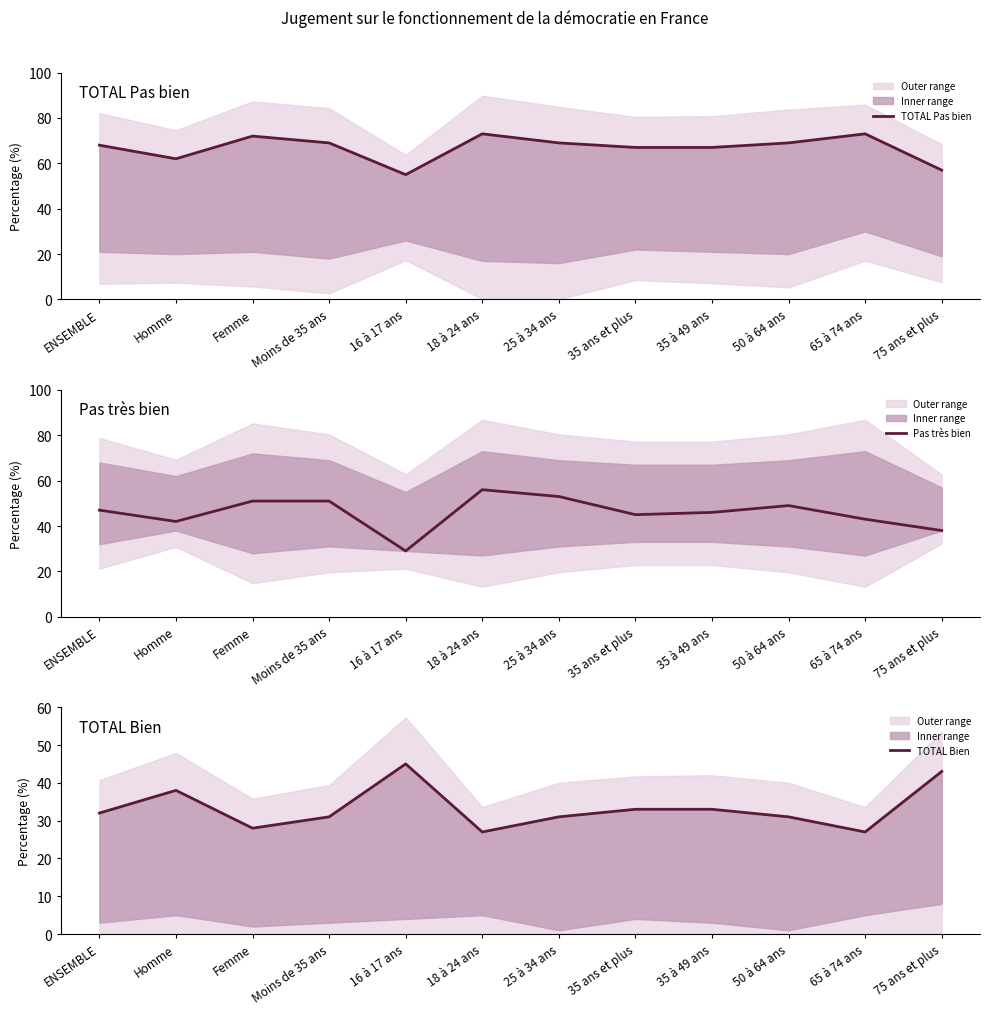

What is the value of the Pas très bien point at the 2nd from the left?

42